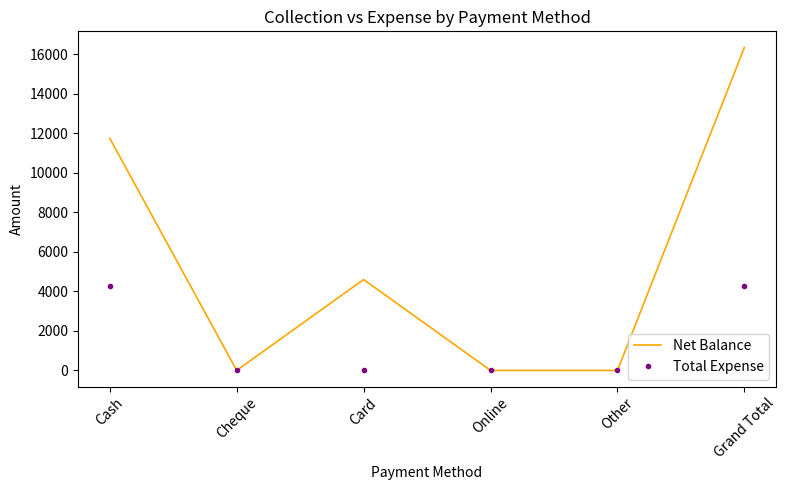

Is the value of Net Balance at Grand Total greater than the value of Total Expense at Cash?

Yes